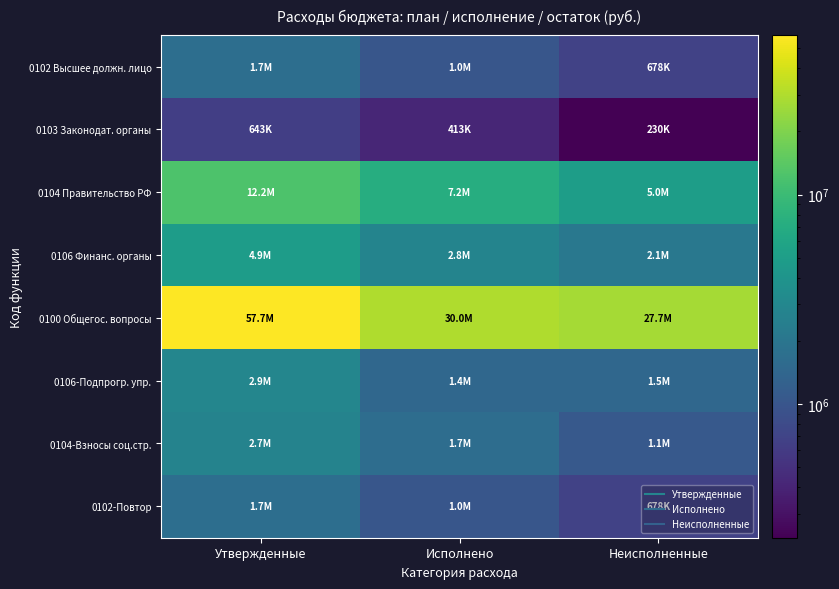

Reading right to left, transcribe all the data shown in this chart.

0102 Высшее должн. лицо: Неисполненные=678082.5	Исполнено=1018781.5	Утвержденные=1696864.0
0103 Законодат. органы: Неисполненные=229948.3	Исполнено=412770.7	Утвержденные=642719.0
0104 Правительство РФ: Неисполненные=4961729.8	Исполнено=7235528.1	Утвержденные=12197257.9
0106 Финанс. органы: Неисполненные=2084694.1	Исполнено=2767745.9	Утвержденные=4852440.0
0100 Общегос. вопросы: Неисполненные=27683395.4	Исполнено=30004581.5	Утвержденные=57687976.9
0106-Подпрогр. упр.: Неисполненные=1450911.1	Исполнено=1446896.9	Утвержденные=2897808.0
0104-Взносы соц.стр.: Неисполненные=1074888.0	Исполнено=1653879.9	Утвержденные=2728768.0
0102-Повтор: Неисполненные=678082.5	Исполнено=1018781.5	Утвержденные=1696864.0